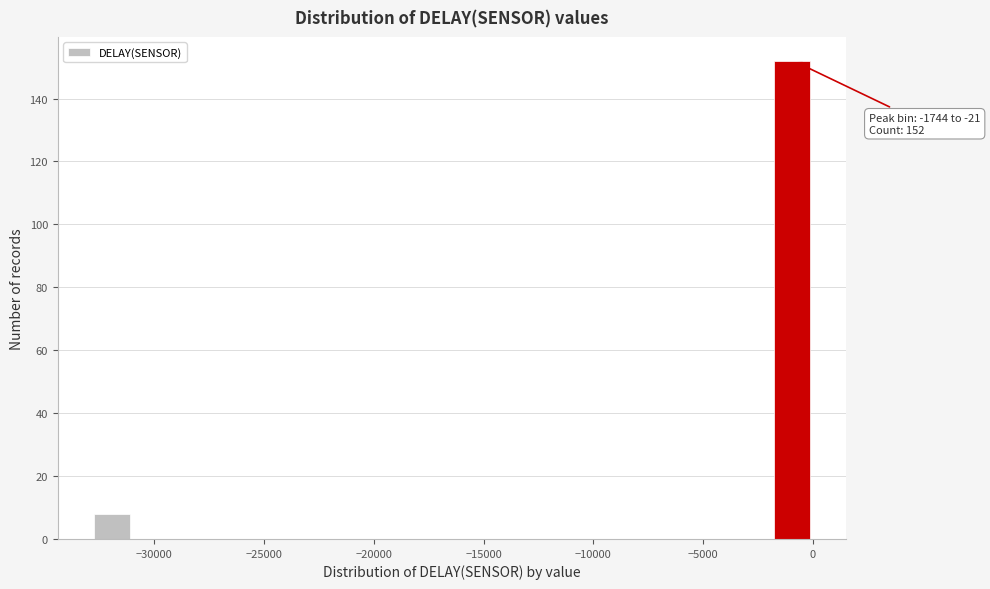

Around what value on the x-axis is the tallest bar? Give the approximate position of its centre, as read against the axis.

-1000